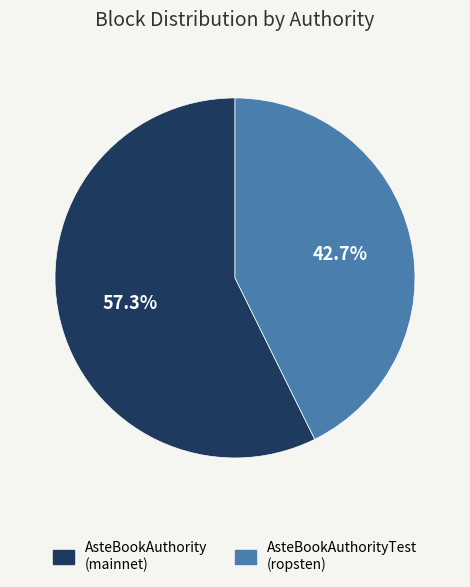

Between AsteBookAuthority (mainnet) and AsteBookAuthorityTest (ropsten), which is larger?

AsteBookAuthority (mainnet)